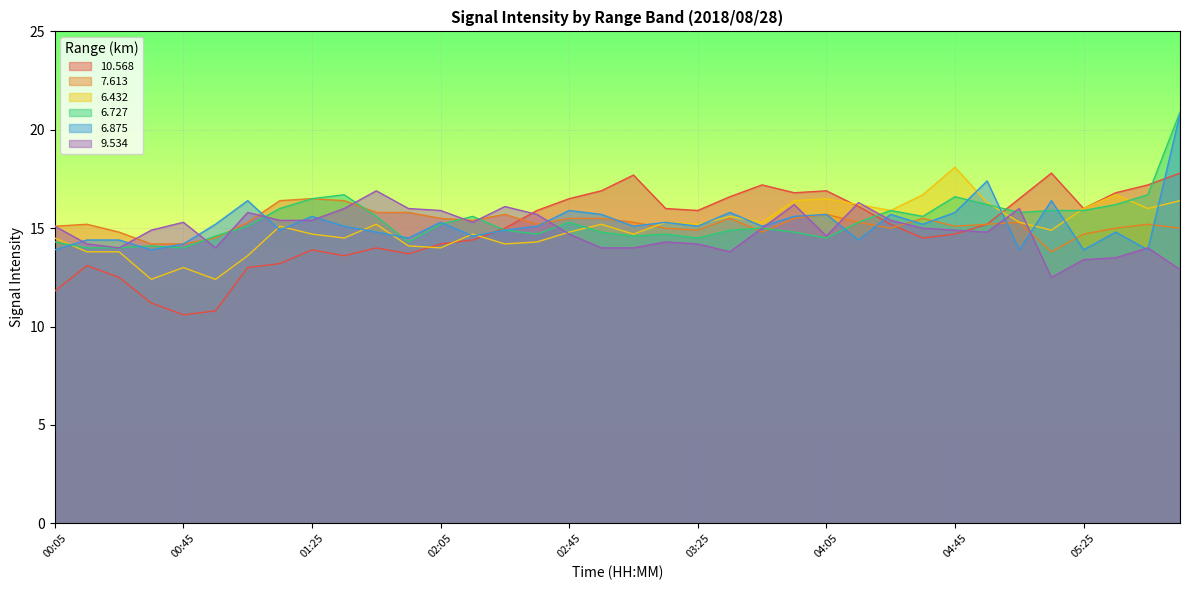

Rank the series at 00:45 from lowest to highest value.

10.568, 6.432, 6.727, 7.613, 6.875, 9.534